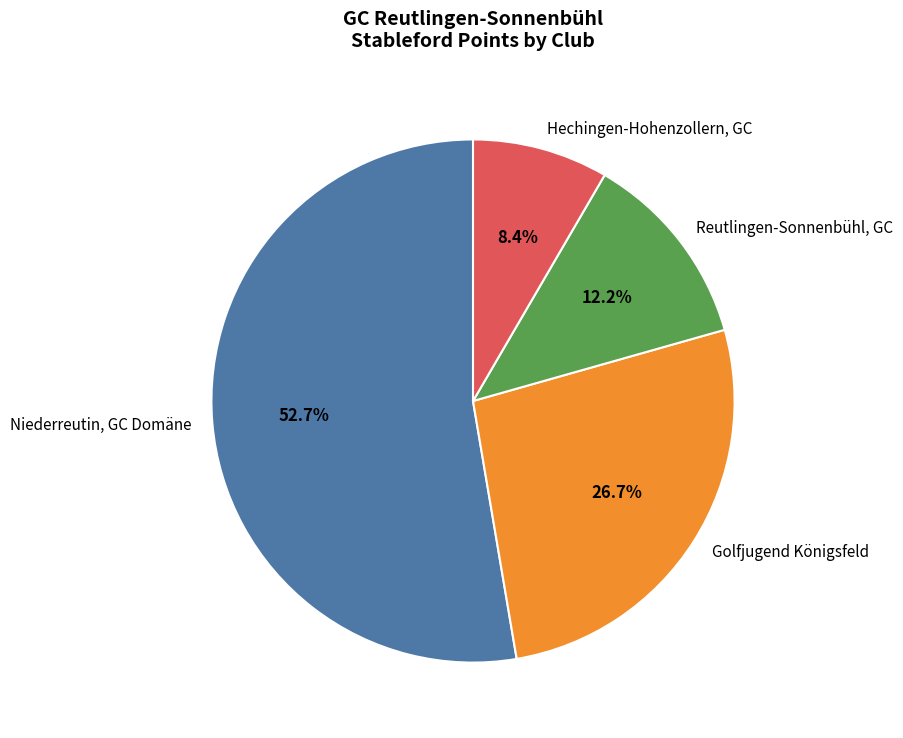

Does any single category account for the majority?

Yes